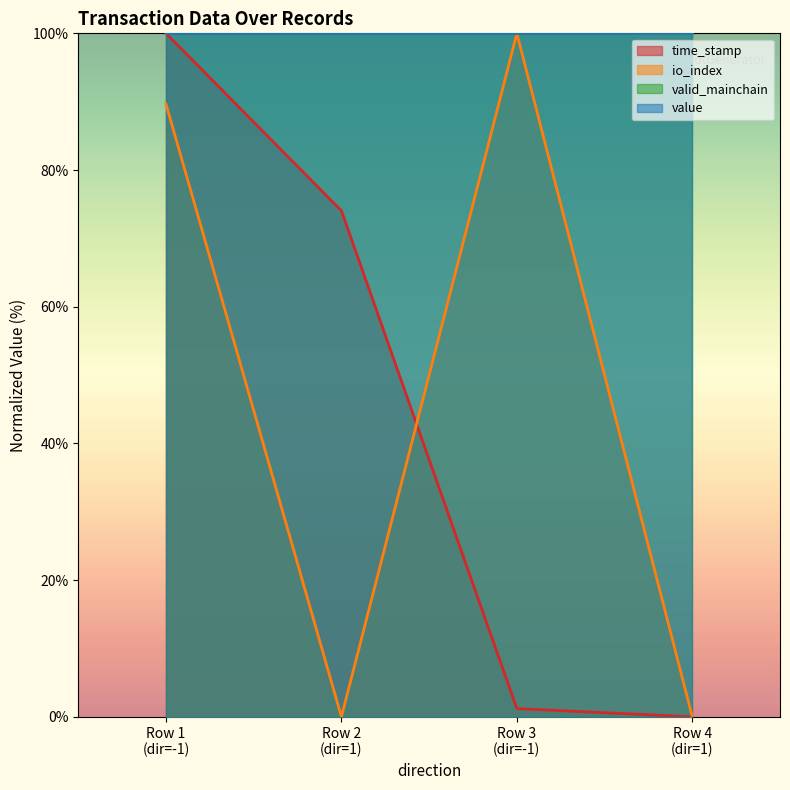

Reading right to left, what are all the values shown in this chart?

time_stamp: 0.0	1.2	74.0	100.0
io_index: 0.0	100.0	0.0	89.7